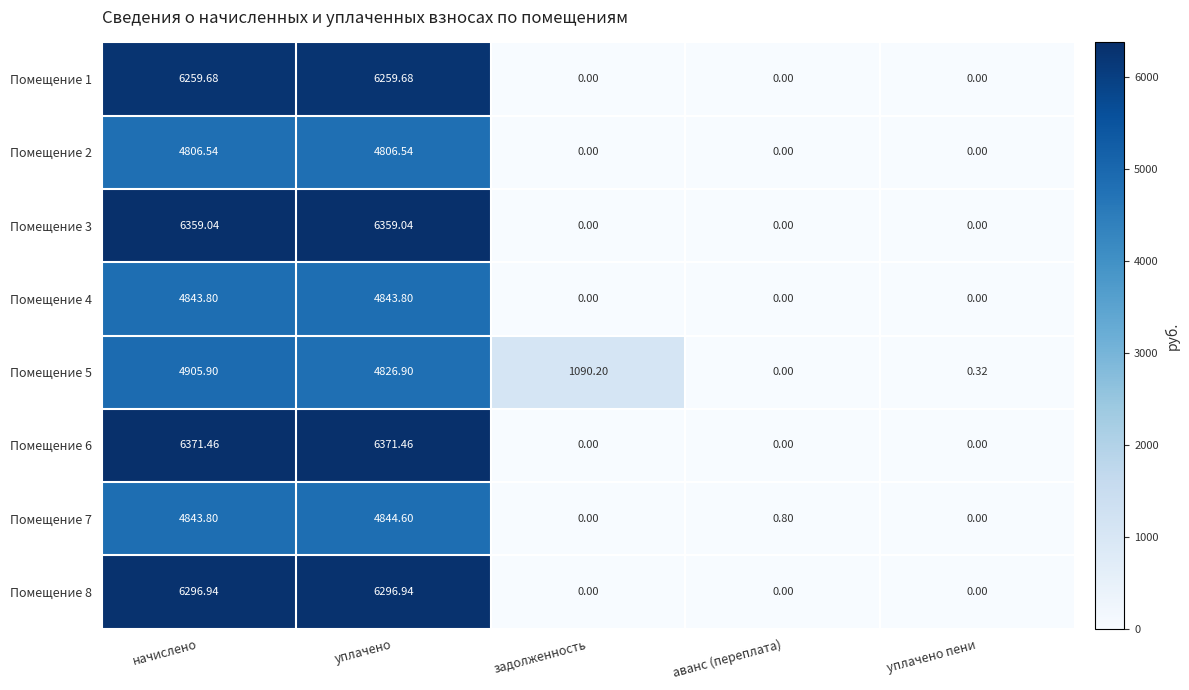

Is the value of Помещение 3 at начислено greater than the value of Помещение 7 at начислено?

Yes